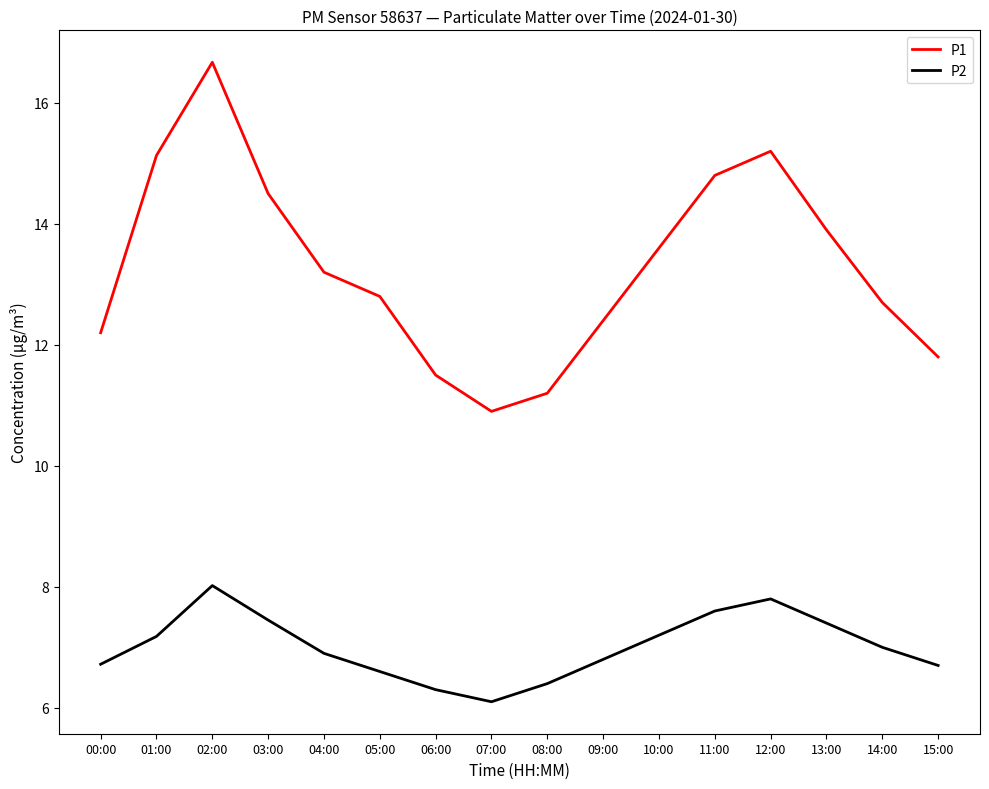

At how many categories does at least one series exceed 9?

16